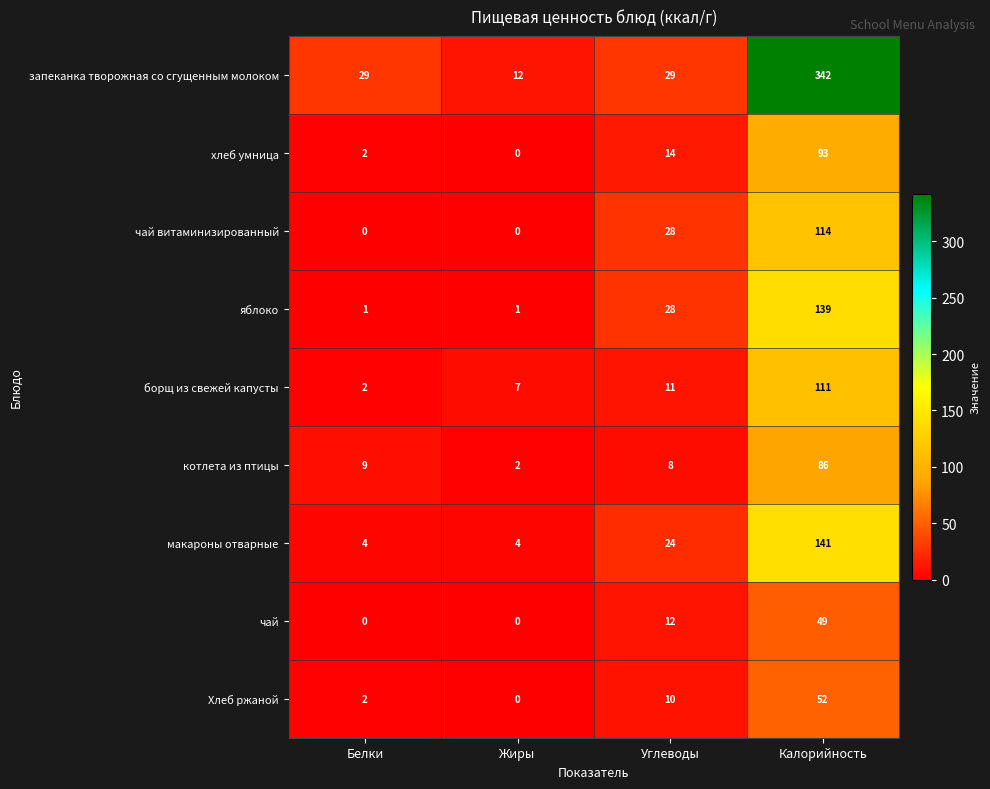

What is the average value of the запеканка творожная со сгущенным молоком series?

103